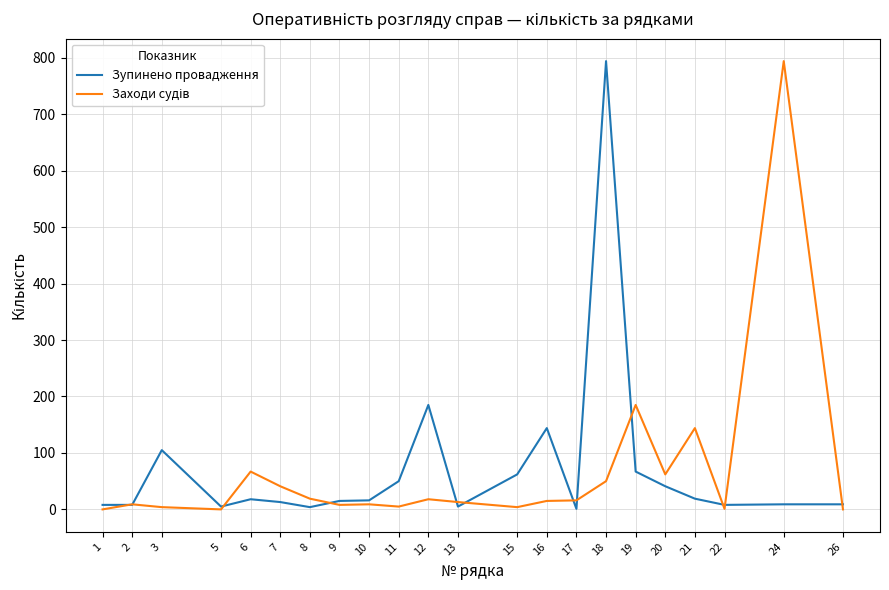

At which category is the sum across all series the highest?

18